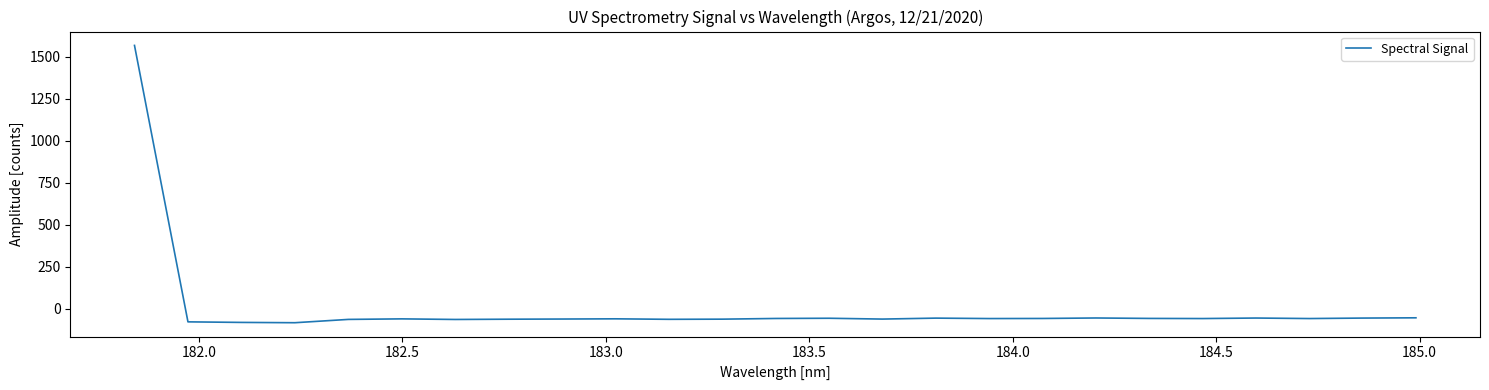

What is the smallest value displayed?

-83.4